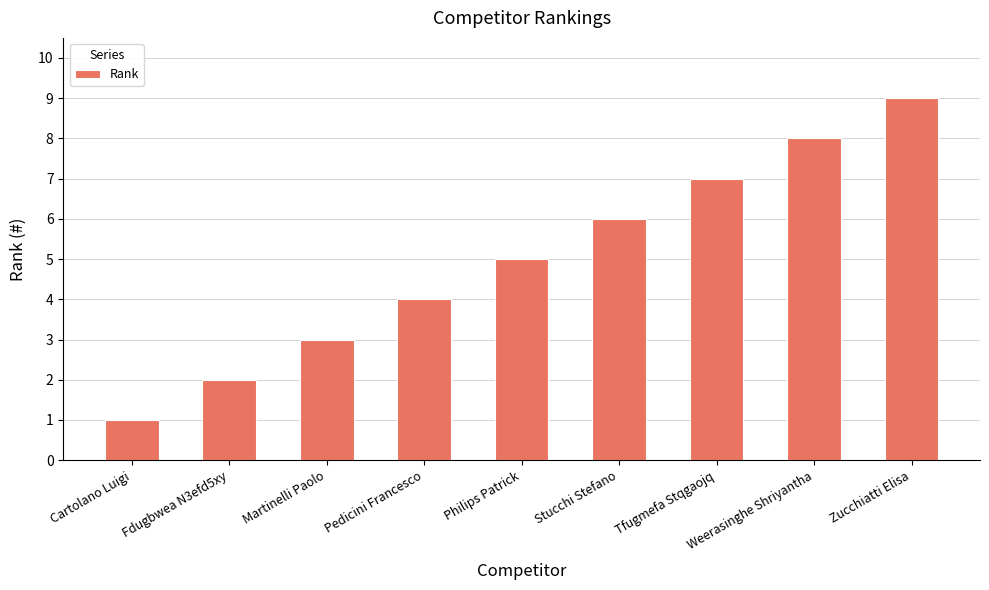

What value does the data have at Martinelli Paolo?

3